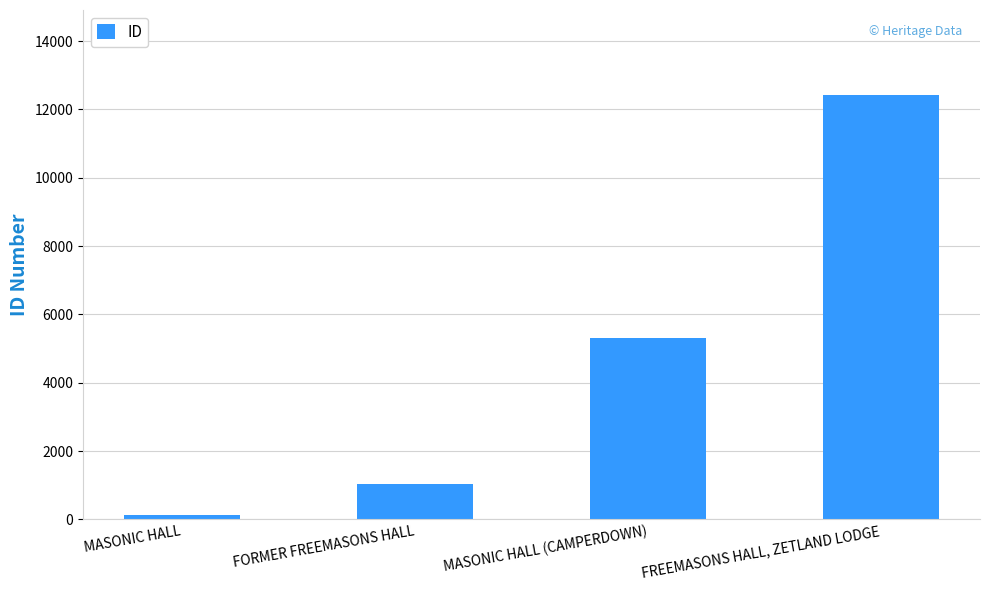

Are the bars horizontal?

No